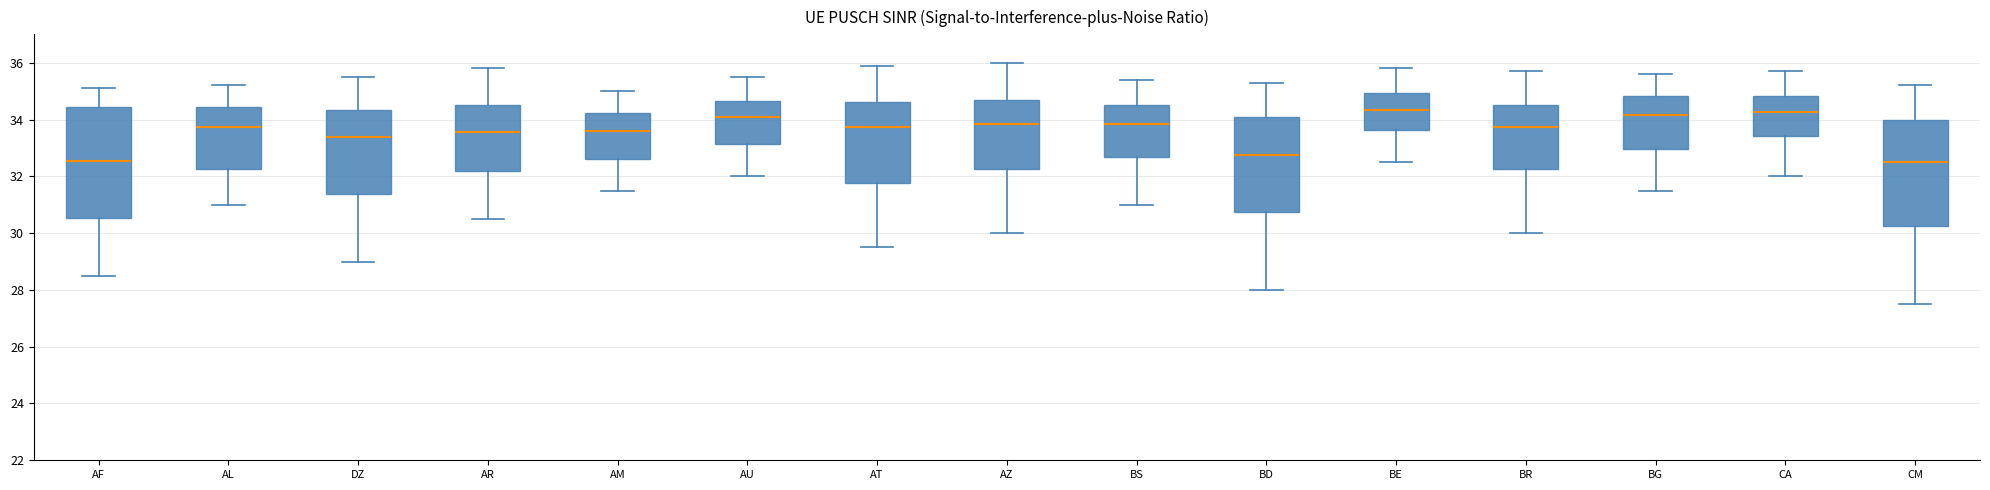

Reading left to right, read every box against the y-axis: the position of its median line, the range the box covers, and the ends of its whiskers. The values are not printed on the chart, so give them approximately, as read against the axis.

AF: median 32.6, box 30.6 to 34.4, whiskers 28.6 to 35.2
AL: median 33.8, box 32.2 to 34.4, whiskers 31.0 to 35.2
DZ: median 33.4, box 31.4 to 34.4, whiskers 29.0 to 35.6
AR: median 33.6, box 32.2 to 34.6, whiskers 30.6 to 35.8
AM: median 33.6, box 32.6 to 34.2, whiskers 31.6 to 35.0
AU: median 34.2, box 33.2 to 34.6, whiskers 32.0 to 35.6
AT: median 33.8, box 31.8 to 34.6, whiskers 29.6 to 36.0
AZ: median 33.8, box 32.2 to 34.8, whiskers 30.0 to 36.0
BS: median 33.8, box 32.6 to 34.6, whiskers 31.0 to 35.4
BD: median 32.8, box 30.8 to 34.2, whiskers 28.0 to 35.4
BE: median 34.4, box 33.6 to 35.0, whiskers 32.6 to 35.8
BR: median 33.8, box 32.2 to 34.6, whiskers 30.0 to 35.8
BG: median 34.2, box 33.0 to 34.8, whiskers 31.6 to 35.6
CA: median 34.2, box 33.4 to 34.8, whiskers 32.0 to 35.8
CM: median 32.6, box 30.2 to 34.0, whiskers 27.6 to 35.2